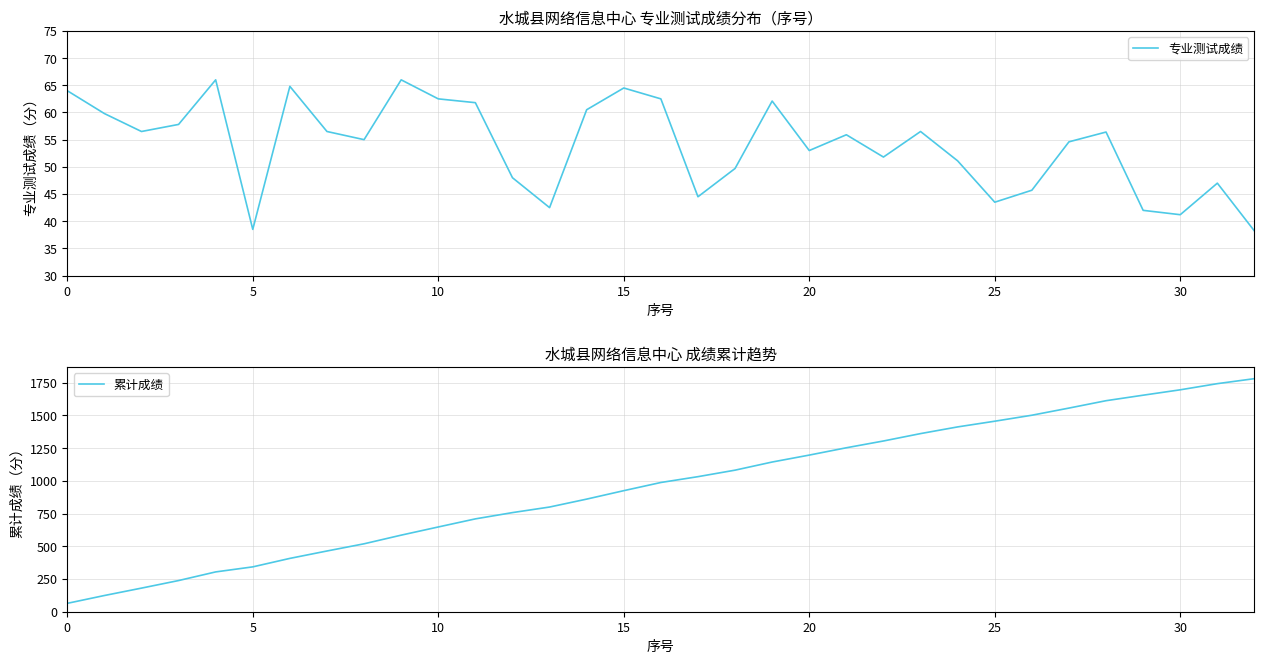

List the series in order of their peak value, highest first.

累计成绩, 专业测试成绩